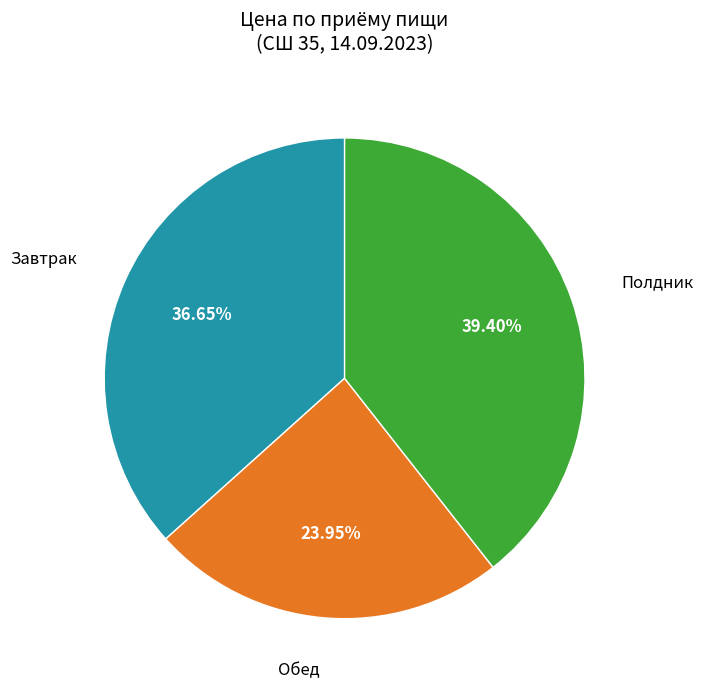

What percentage do Завтрак and Обед together represent?

60.6%